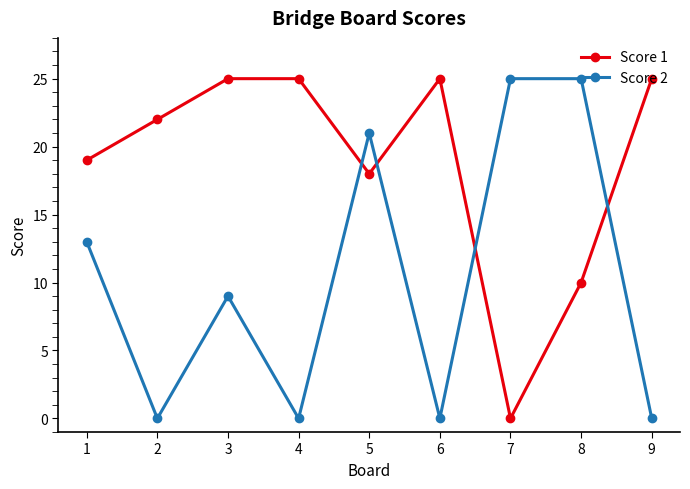

At which category does Score 2 reach its first local peak?

3